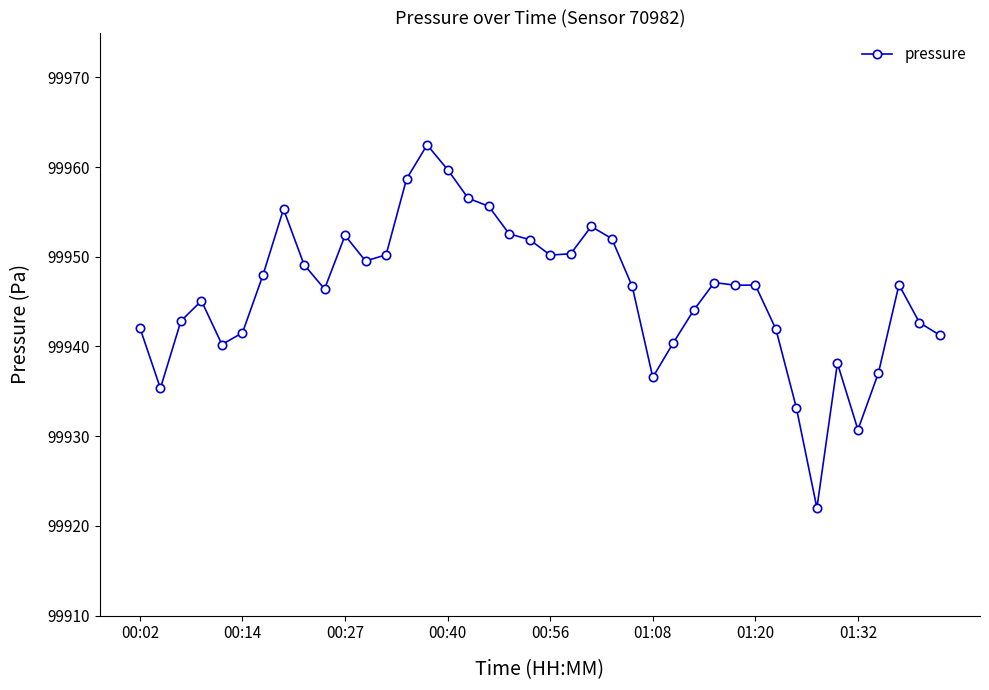

True or false: there are more than 0 points higher than both neighbors.

True